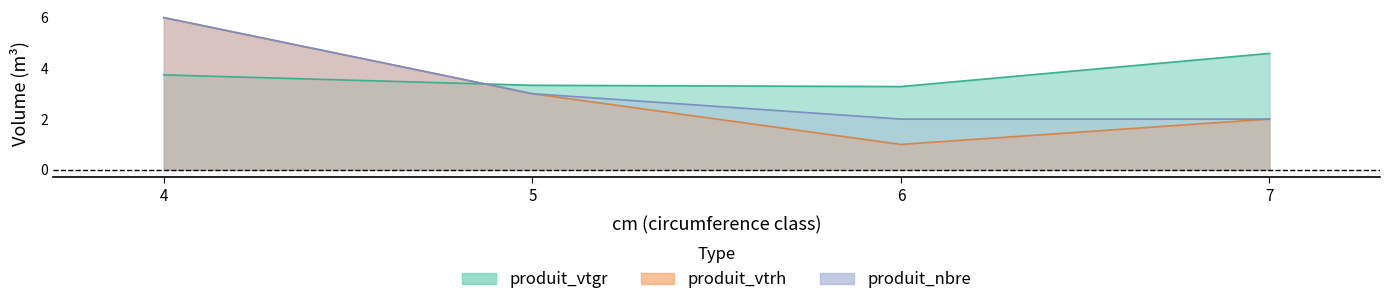

What value does the produit_vtgr series have at 6?

3.3